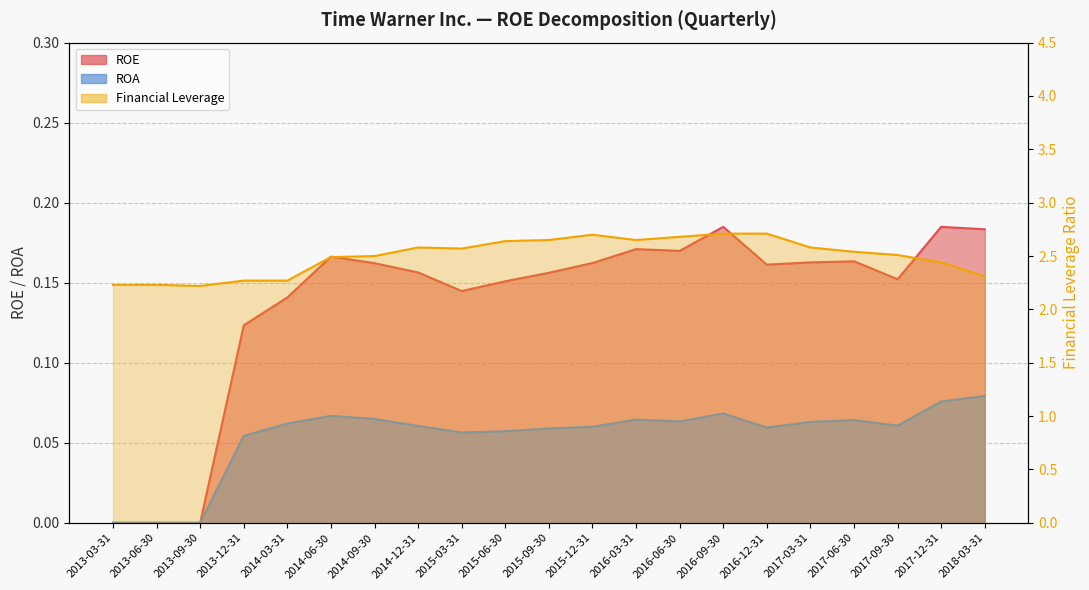

What is the total value across all series at 2013-03-31?

2.2